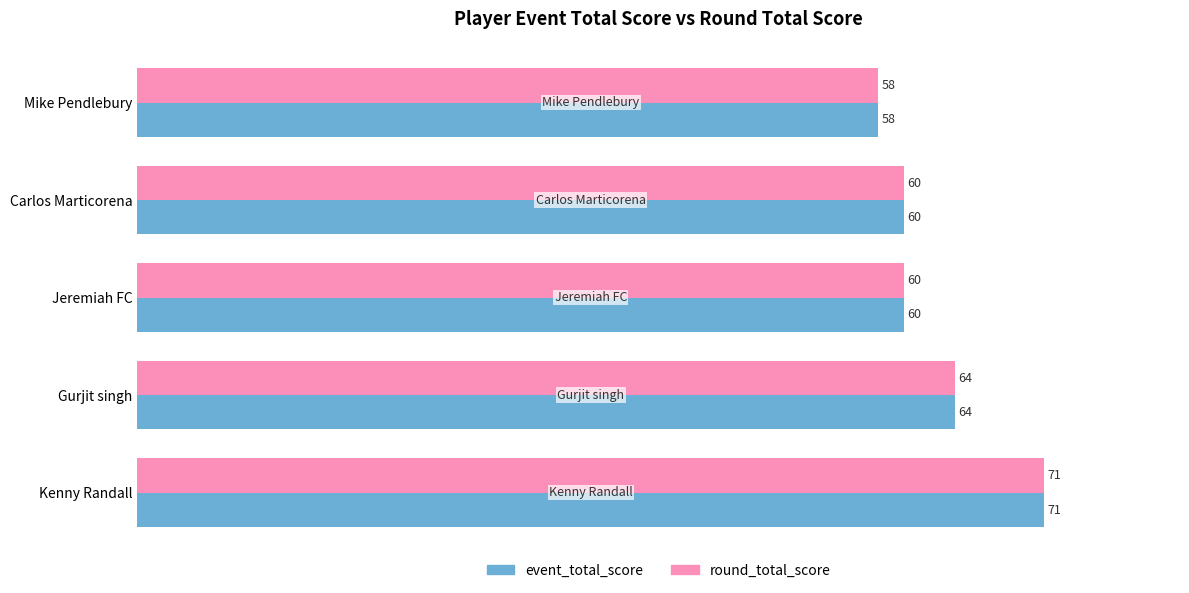

What is the lowest value of the event_total_score series?

58